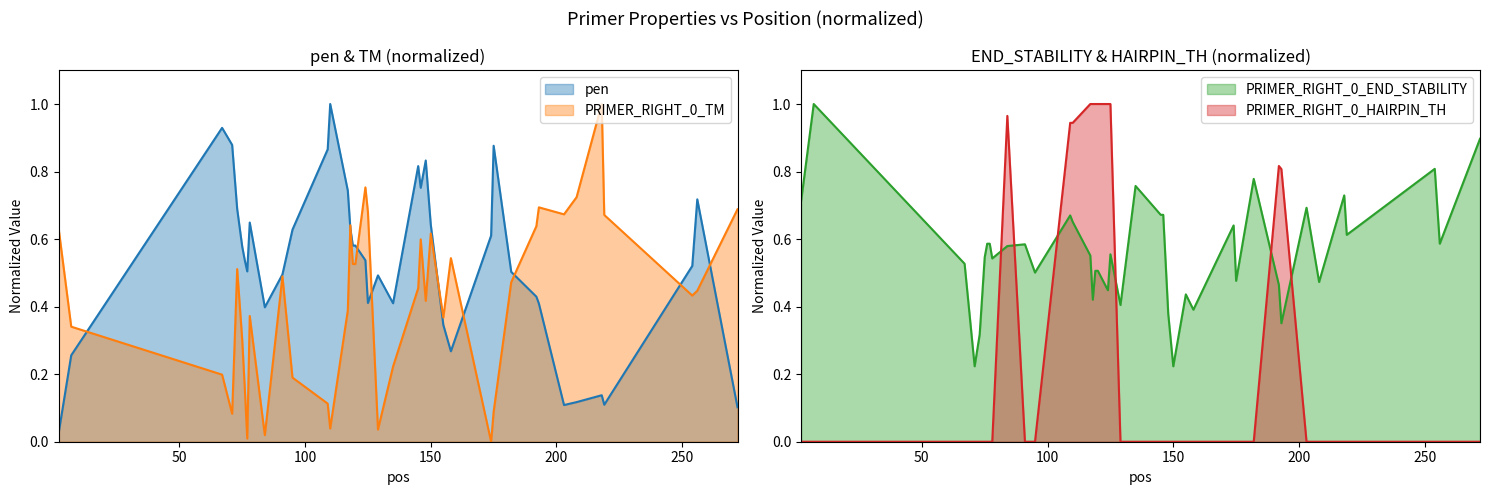

What is the maximum value for PRIMER_RIGHT_0_TM?

1.0